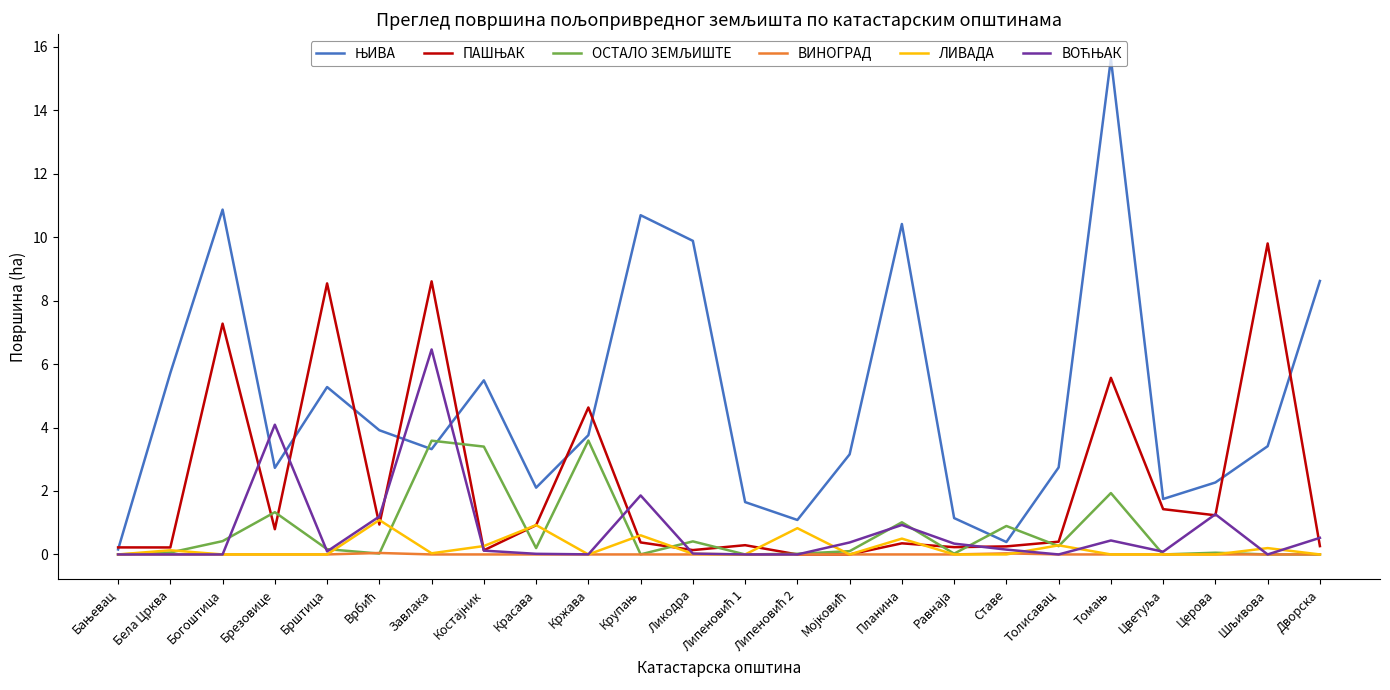

What position from the left is Богоштица?

3